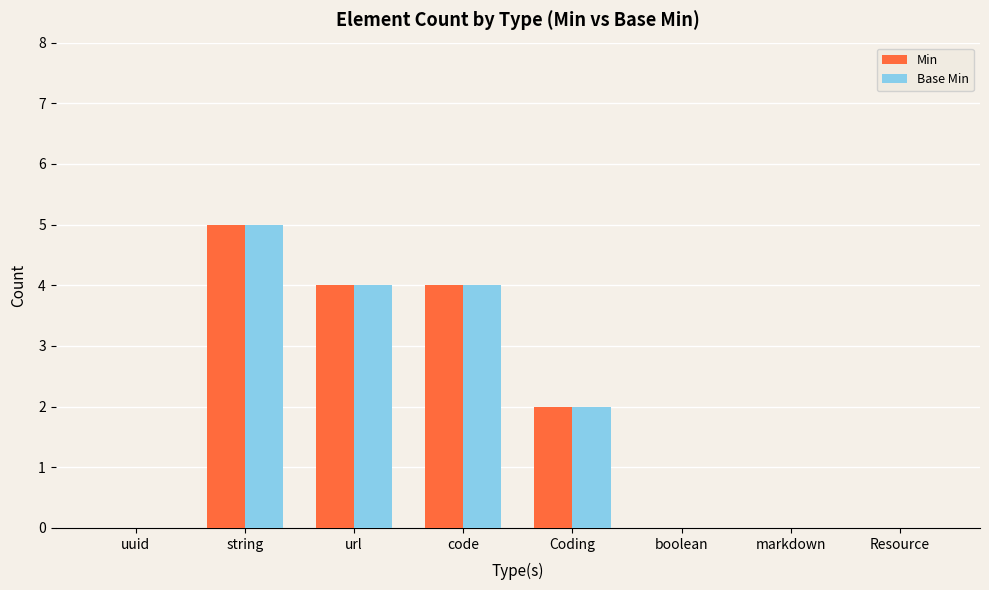

At which label does Base Min first exceed 2?

string